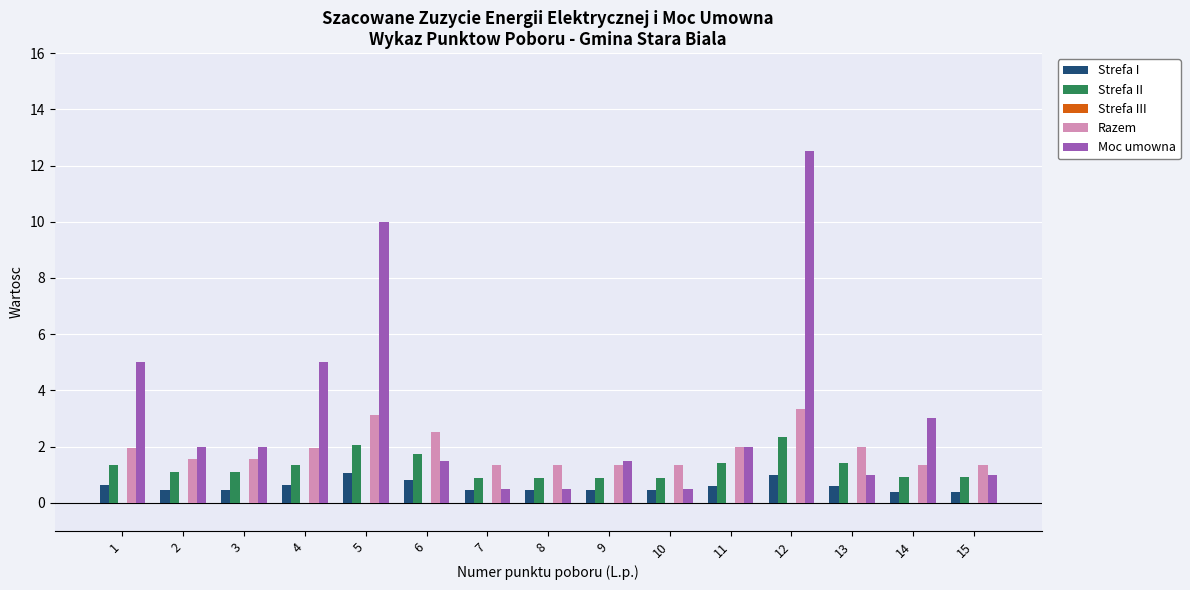

The Strefa II series shows 0.9 at 15. True or false?

True